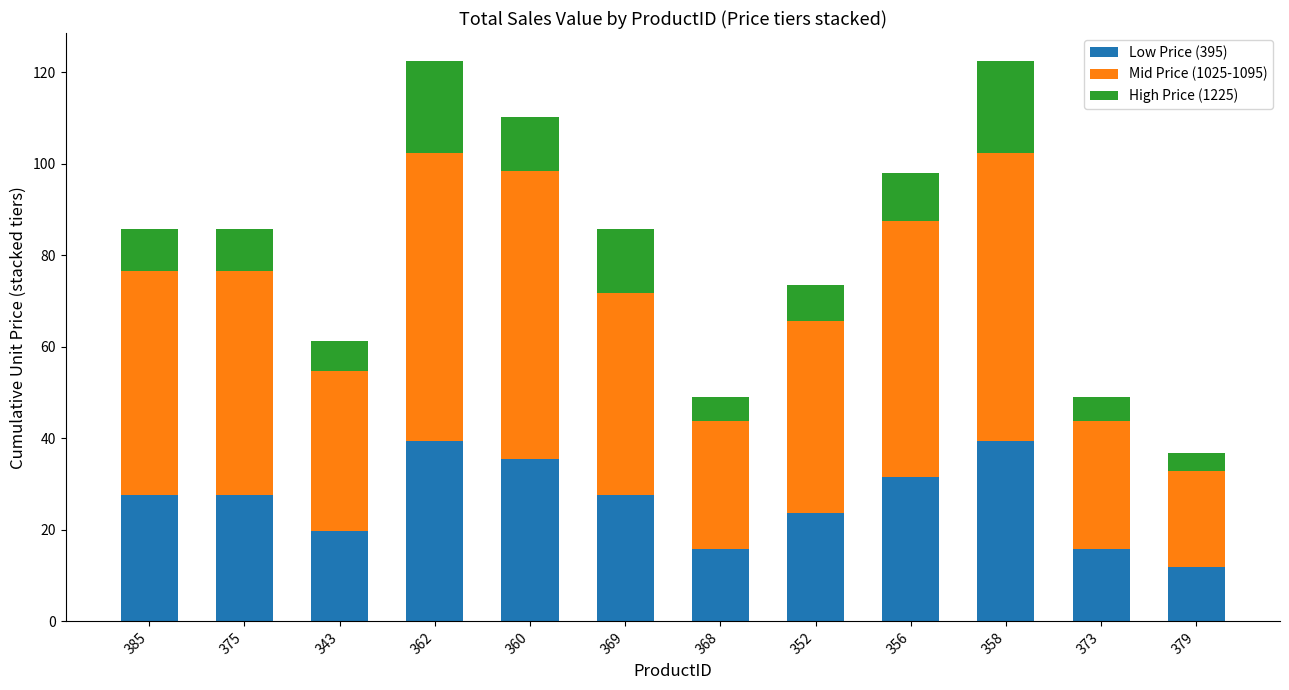

Which category has the lowest value in the Low Price (395) series?

379